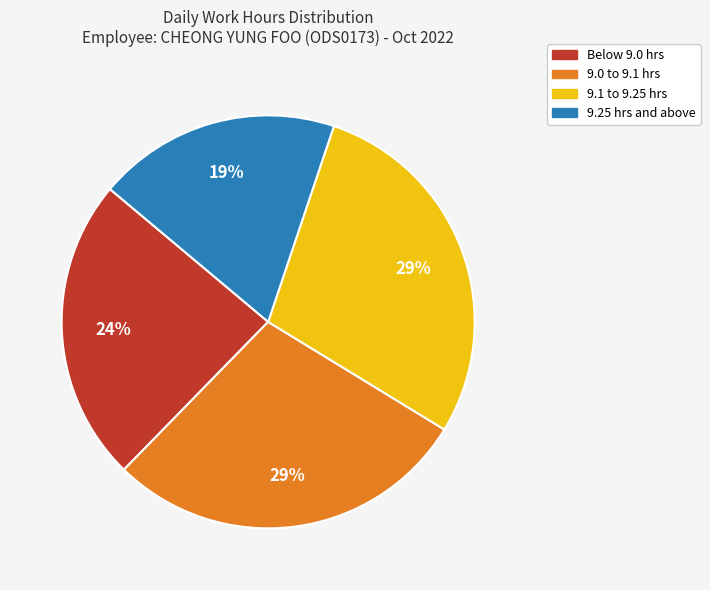

How many slices are in this pie chart?

4